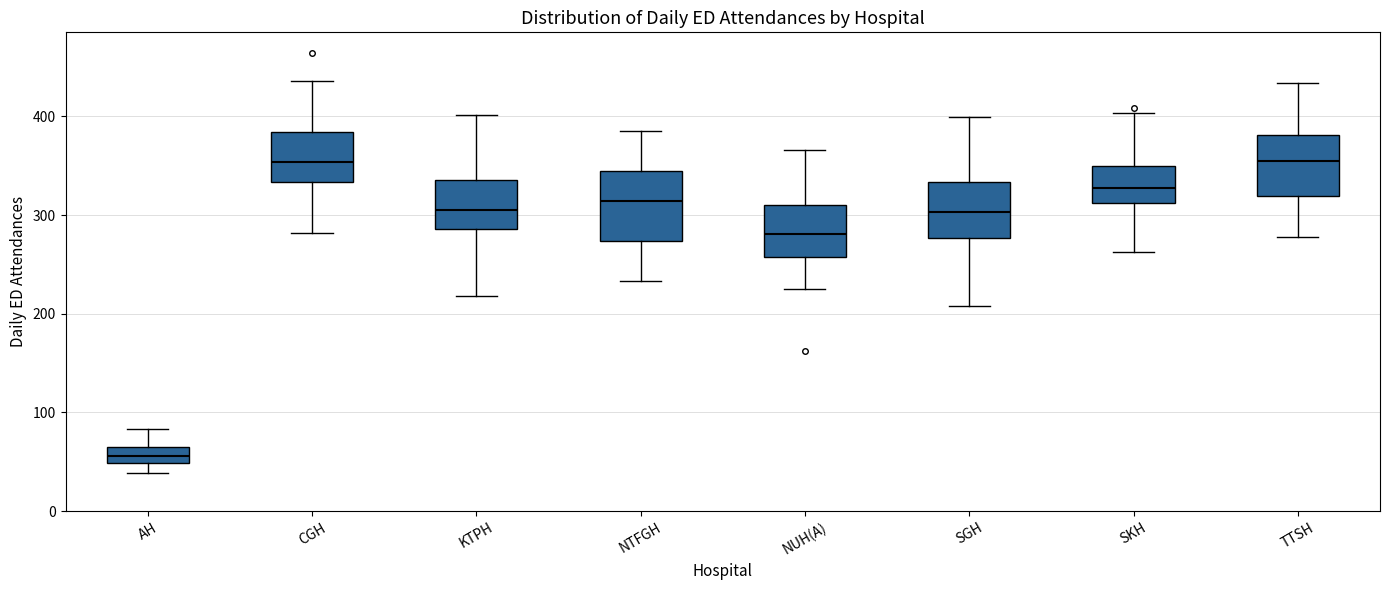

Reading left to right, transcribe this box plot: for each box, give where its median line is, the range the box spans, and where its two whiskers end, as read against the y-axis. The values are not printed on the chart, so give them approximately, as read against the axis.

AH: median 60 (inside the box), box 50 to 60, whiskers 40 to 80
CGH: median 350, box 330 to 380, whiskers 280 to 440
KTPH: median 310, box 290 to 340, whiskers 220 to 400
NTFGH: median 310, box 270 to 340, whiskers 230 to 390
NUH(A): median 280, box 260 to 310, whiskers 230 to 370
SGH: median 300, box 280 to 330, whiskers 210 to 400
SKH: median 330, box 310 to 350, whiskers 260 to 400
TTSH: median 350, box 320 to 380, whiskers 280 to 430